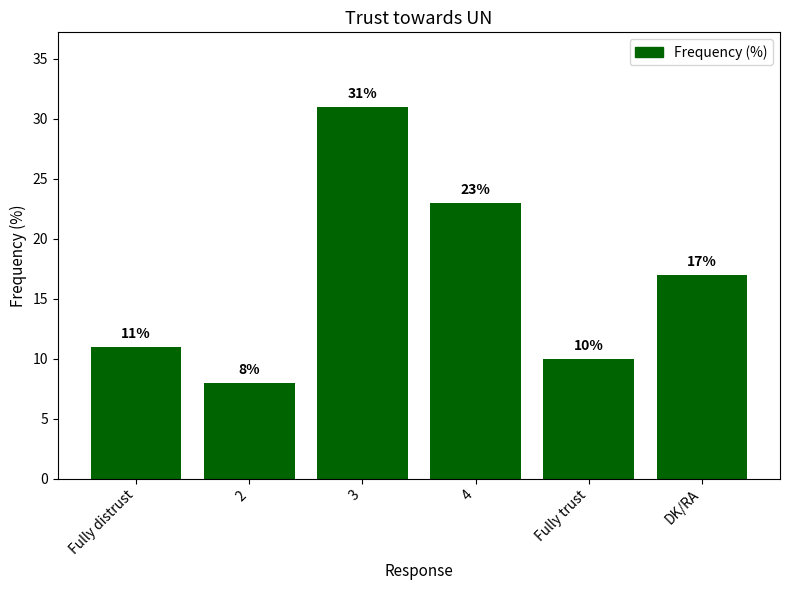

How many categories are shown in the chart?

6